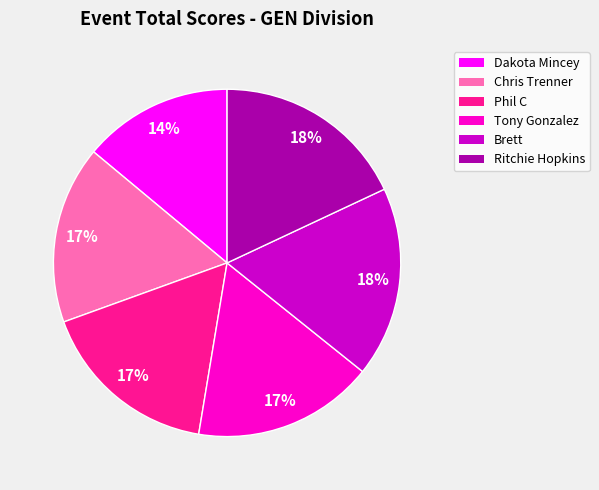

The Tony Gonzalez slice represents 28% of the pie. True or false?

False